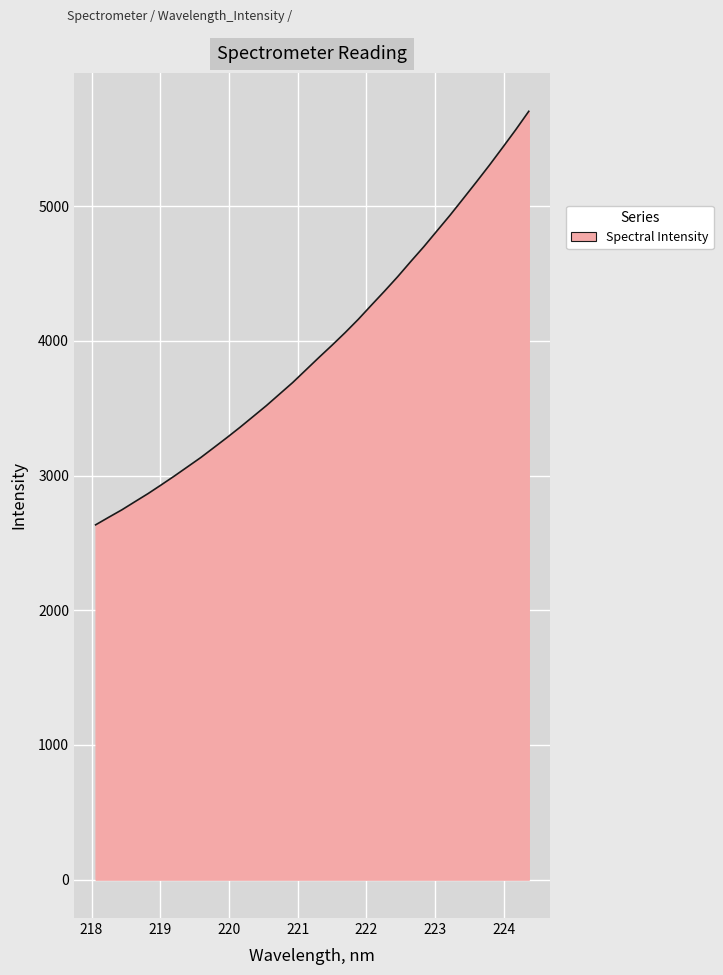

What is the maximum value shown in the chart?

5705.0